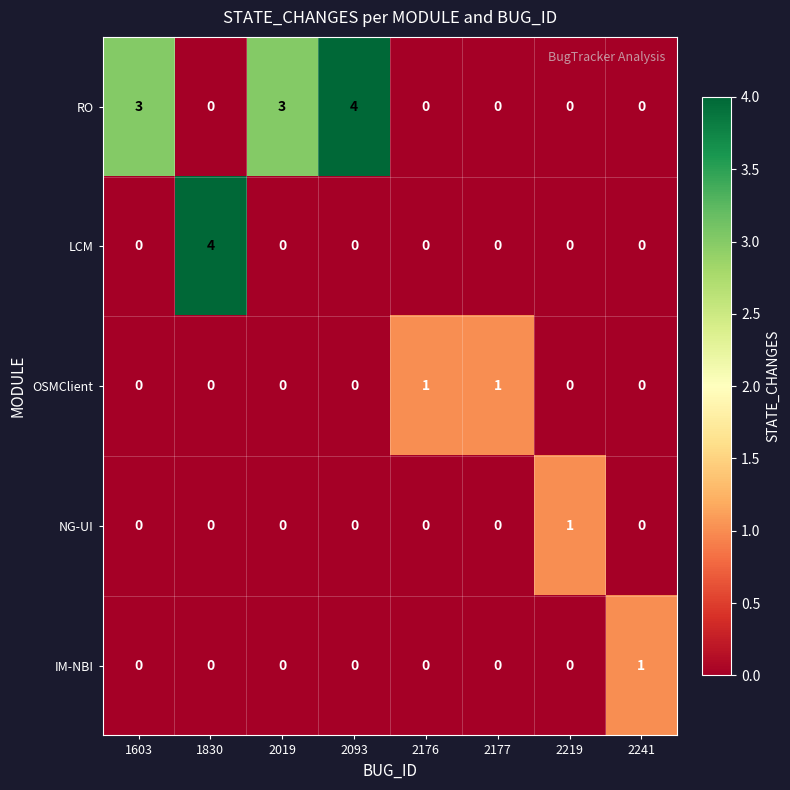

Which category has the highest value in the LCM series?

1830